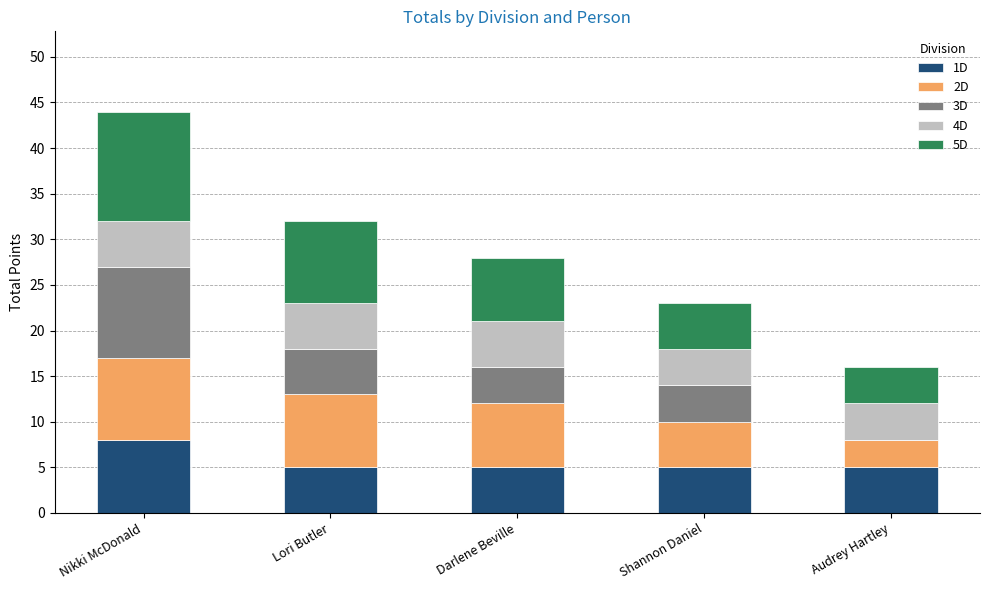

At which category is the sum across all series the highest?

Nikki McDonald